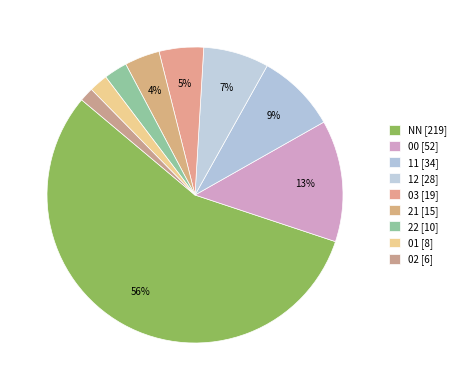

Combined, what portion of the pie is 21 and 00?

17.1%